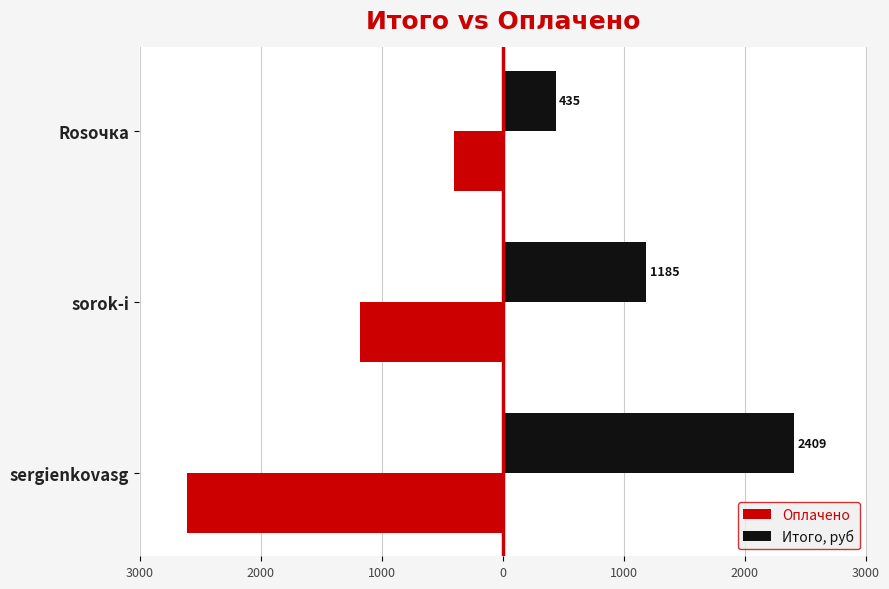

Reading left to right, what are all the values shown in this chart?

Оплачено: -2615.0	-1185.0	-408.0
Итого, руб: 2408.7	1185.0	434.9